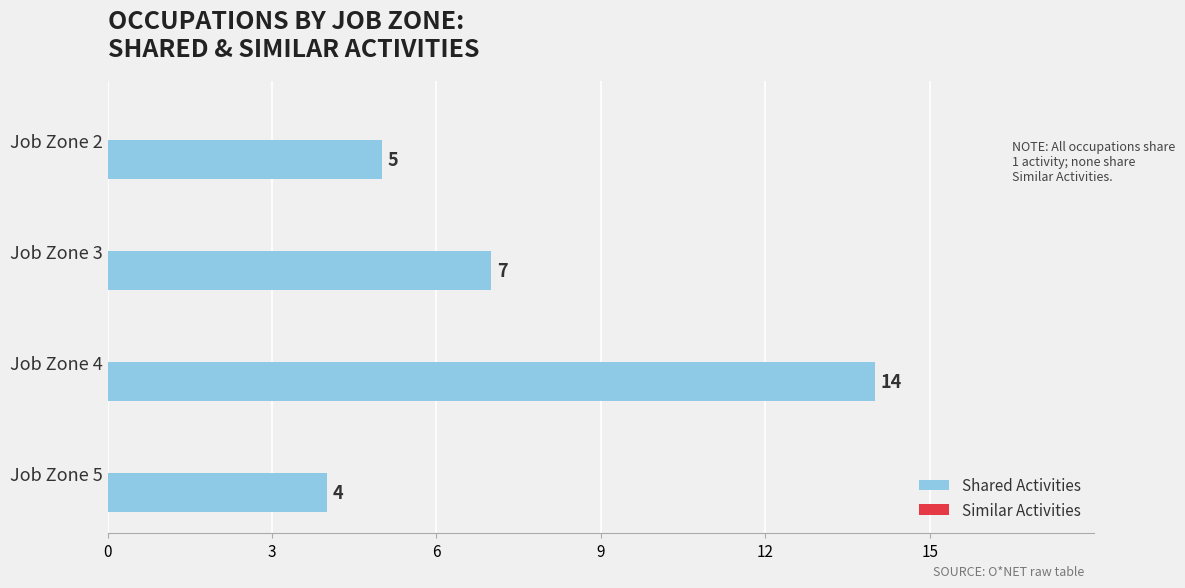

What is the maximum value shown in the chart?

14